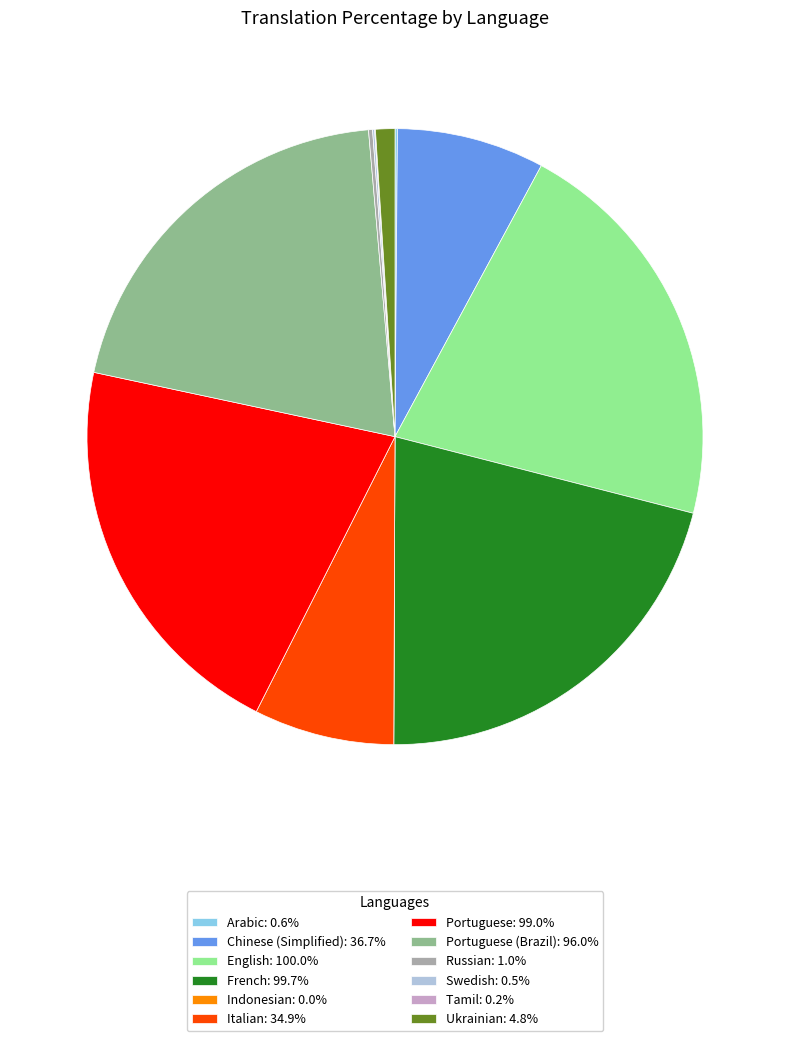

Combined, do Portuguese: 99.0% and Chinese (Simplified): 36.7% account for over 50%?

No